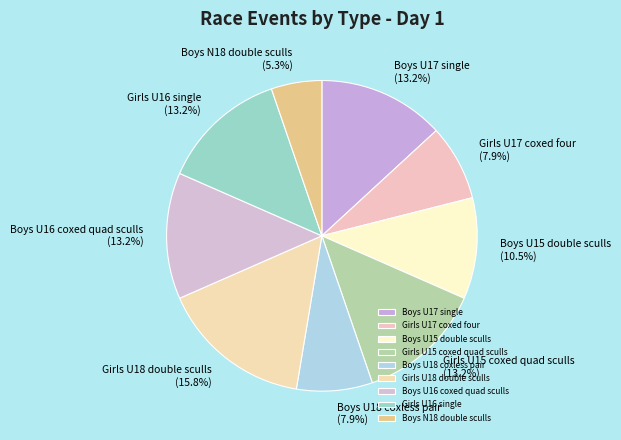

Which category has the smallest portion of the pie?

Boys N18 double sculls